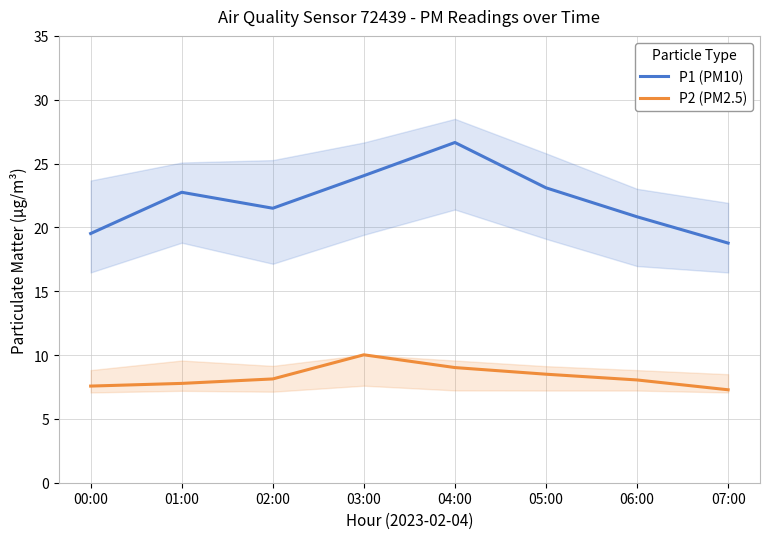

At which label is P1 (PM10) closest to 22?

02:00